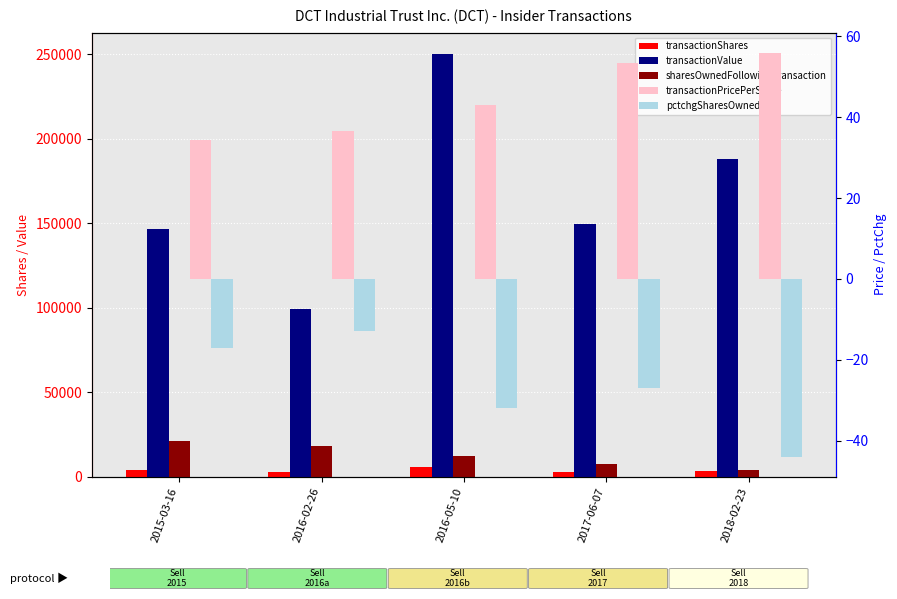

What value does the transactionShares series have at 2017-06-07?

2800.0